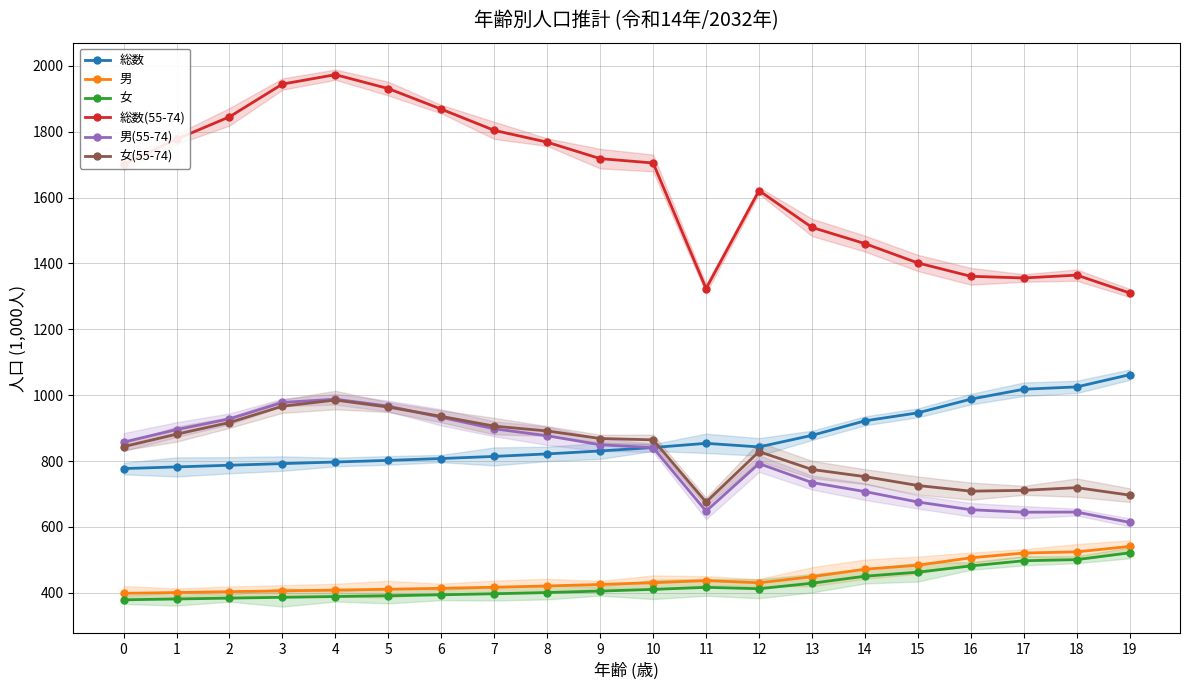

What is the lowest value of the 女(55-74) series?

675.7